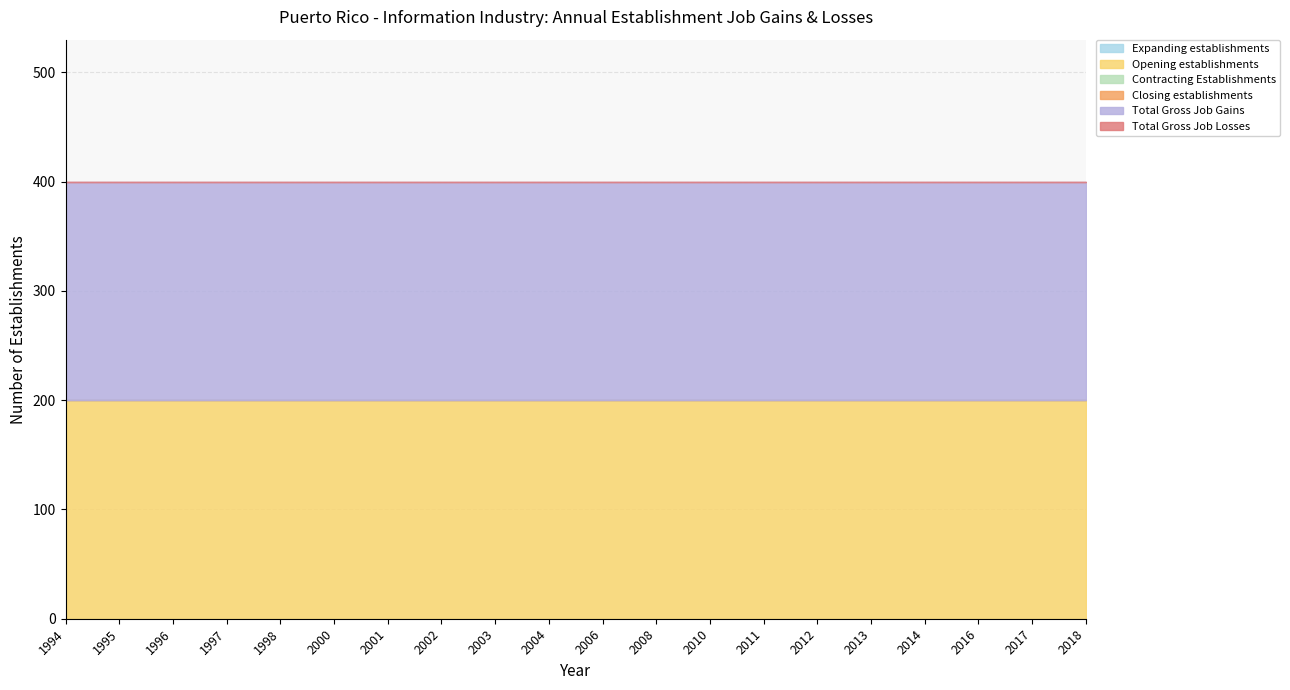

Reading right to left, transcribe all the data shown in this chart.

Expanding establishments: 0	0	0	0	0	0	0	0	0	0	0	0	0	0	0	0	0	0	0	0
Opening establishments: 200	200	200	200	200	200	200	200	200	200	200	200	200	200	200	200	200	200	200	200
Contracting Establishments: 0	0	0	0	0	0	0	0	0	0	0	0	0	0	0	0	0	0	0	0
Closing establishments: 0	0	0	0	0	0	0	0	0	0	0	0	0	0	0	0	0	0	0	0
Total Gross Job Gains: 200	200	200	200	200	200	200	200	200	200	200	200	200	200	200	200	200	200	200	200
Total Gross Job Losses: 0	0	0	0	0	0	0	0	0	0	0	0	0	0	0	0	0	0	0	0